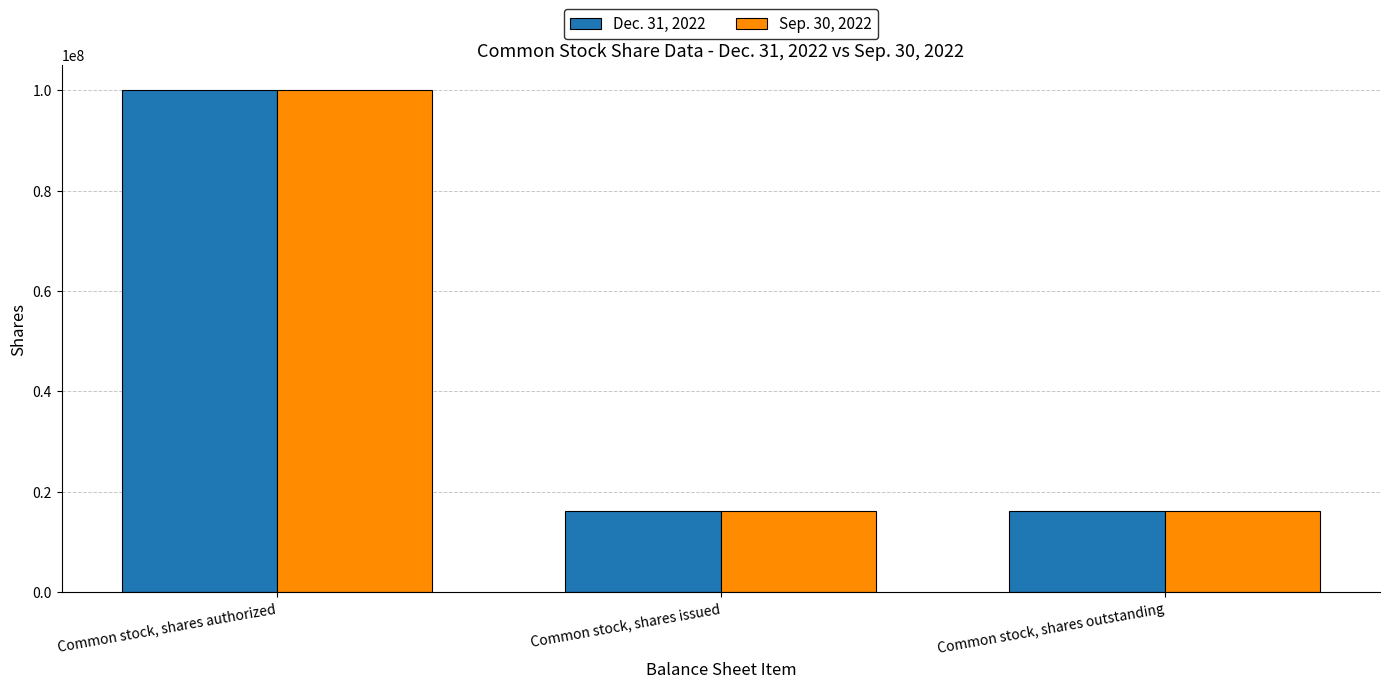

What is the highest value of the Dec. 31, 2022 series?

100000000